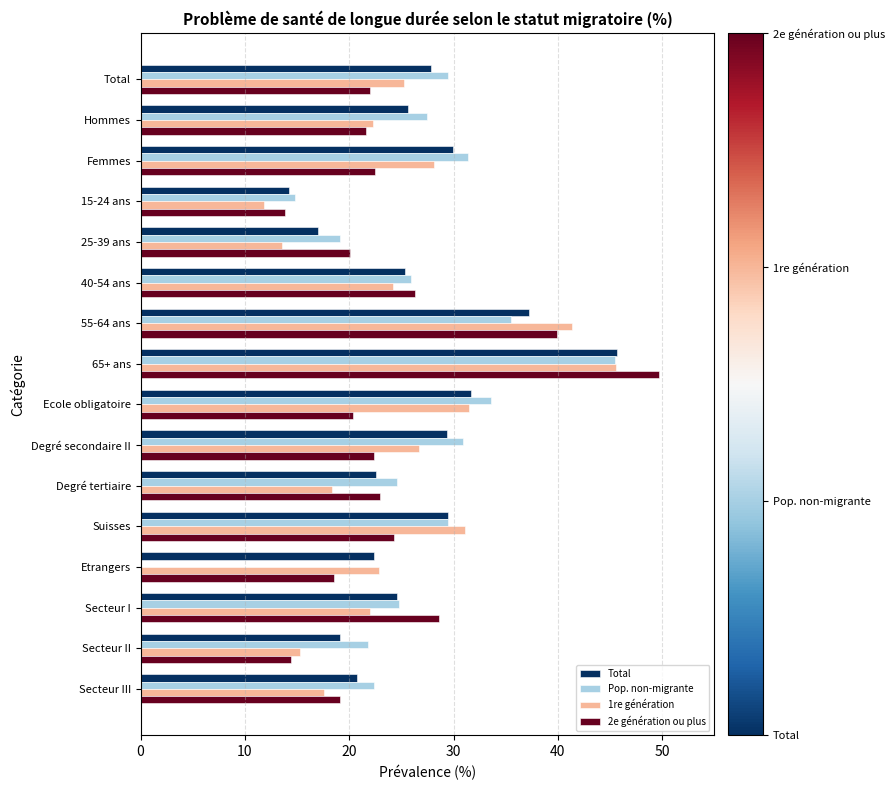

How many groups of bars are there?

16